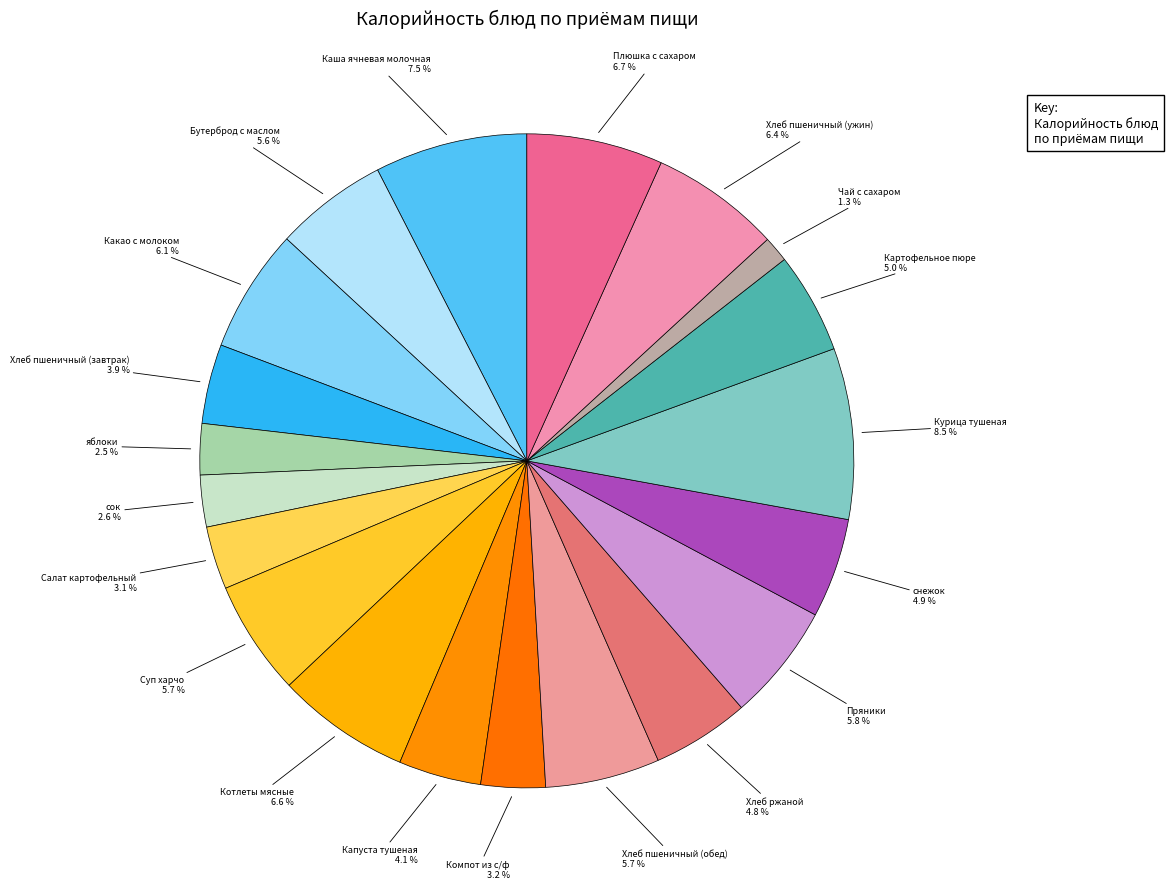

How many slices are in this pie chart?

20